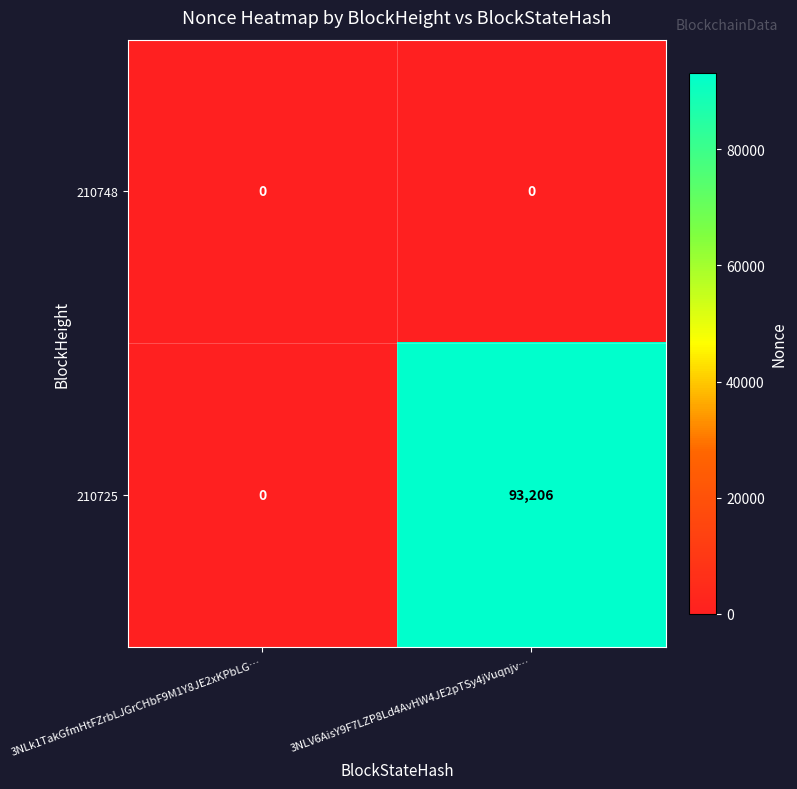

Rank the series by their average value, from highest to lowest.

210725, 210748